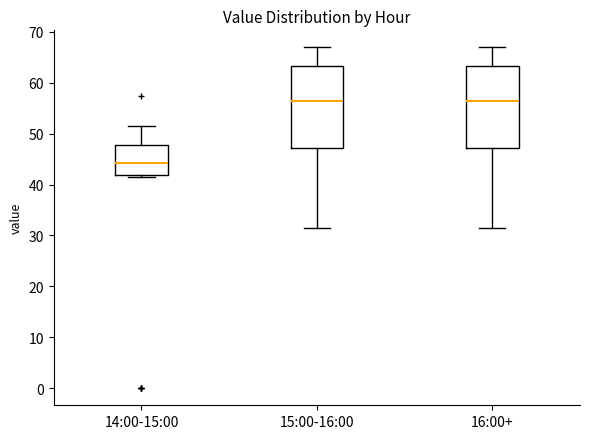

Where is the lower edge of the box for 14:00-15:00 on the y-axis? The values are not printed on the chart, so give them approximately, as read against the axis.

42